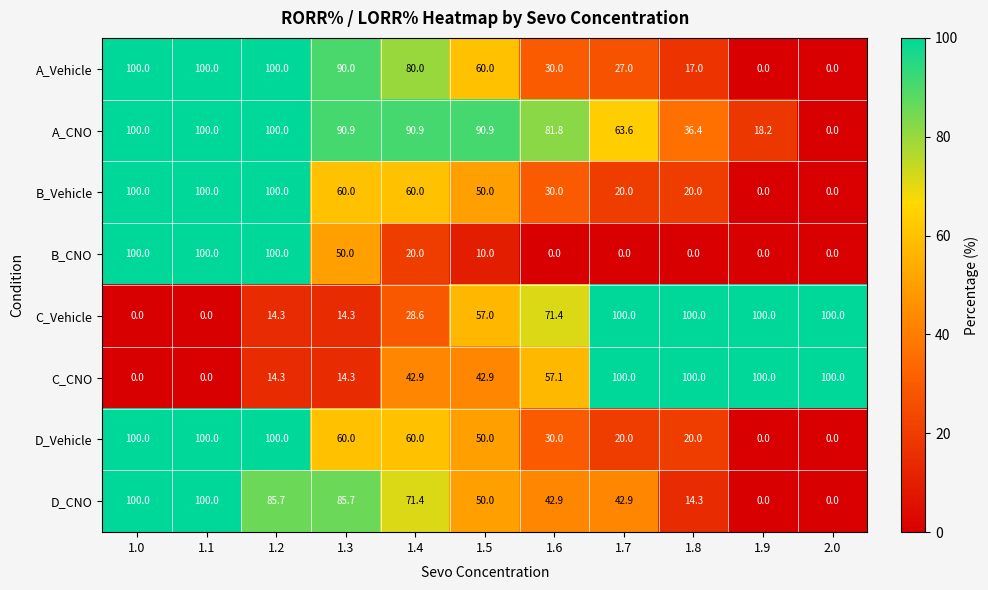

What is the spread (max minus min) of values at 2.0?

100.0